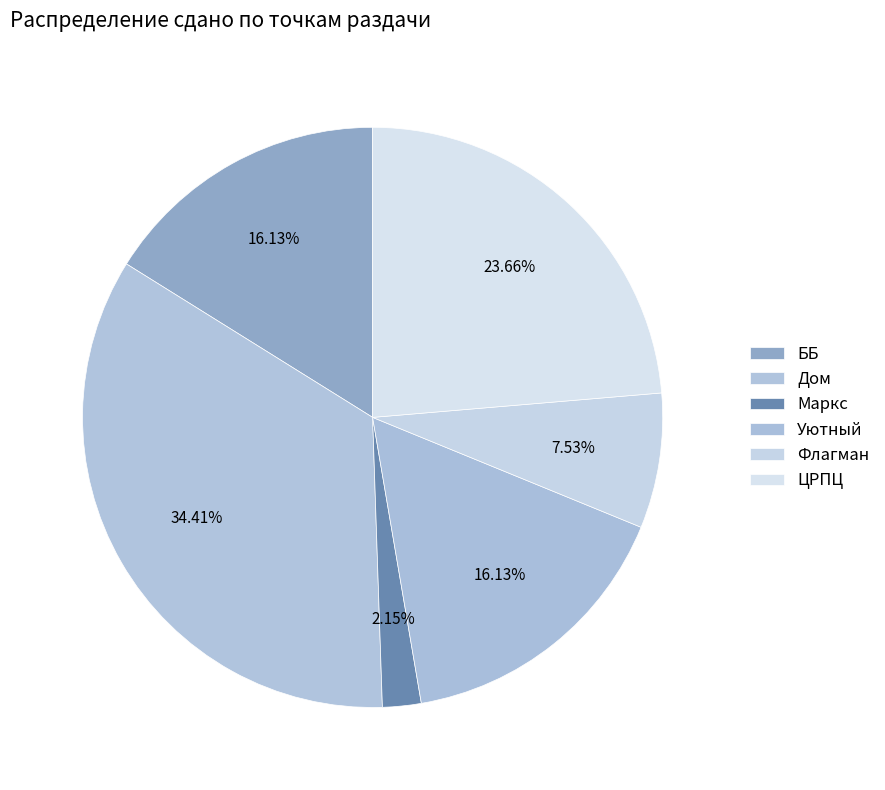

Count the number of slices in the pie.

6